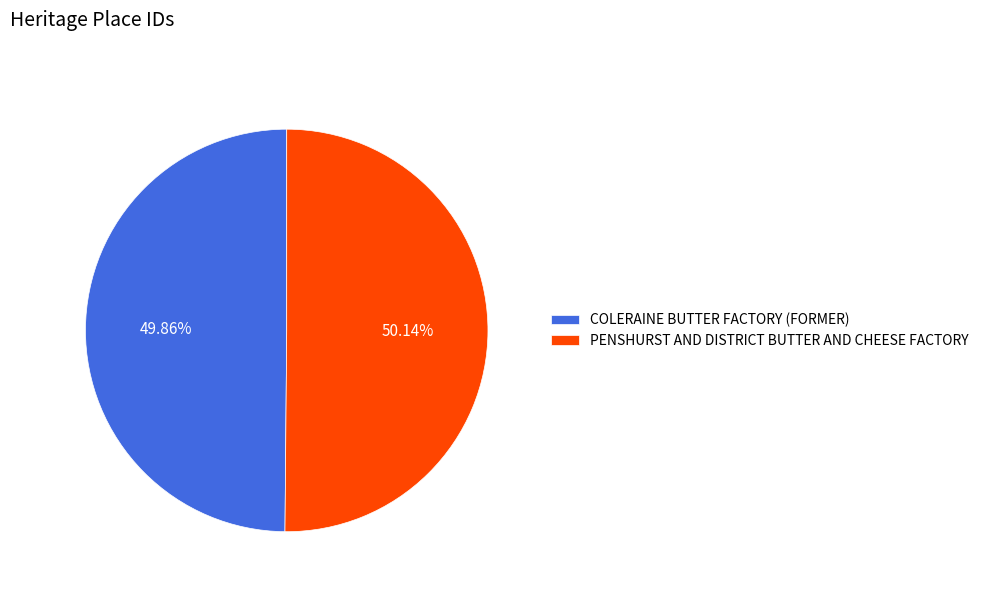

True or false: PENSHURST AND DISTRICT BUTTER AND CHEESE FACTORY accounts for 64% of the total.

False